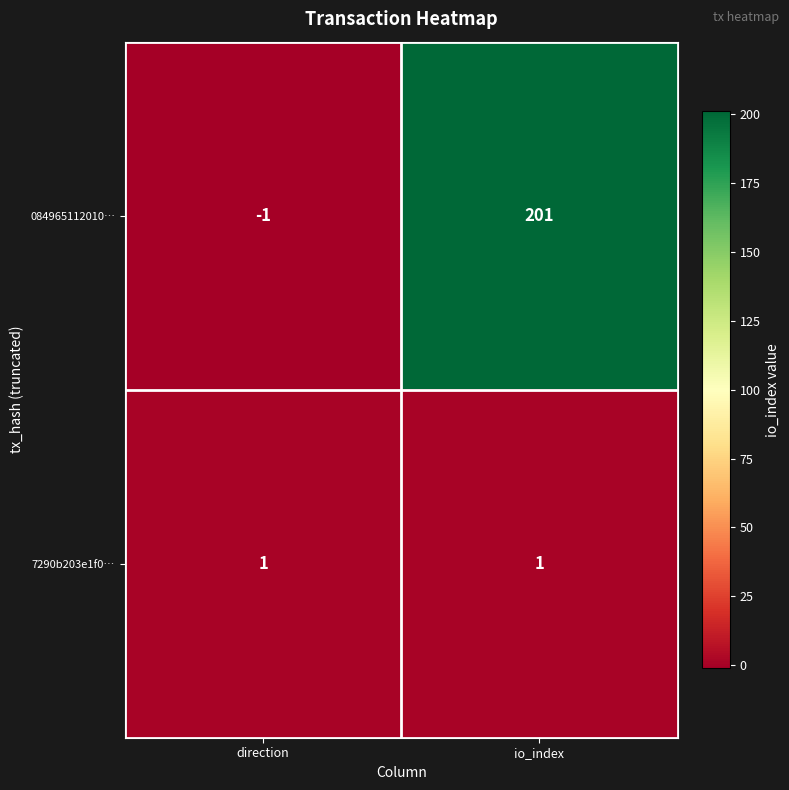

Reading right to left, list all the values displayed in this chart.

084965112010…: 201	-1
7290b203e1f0…: 1	1